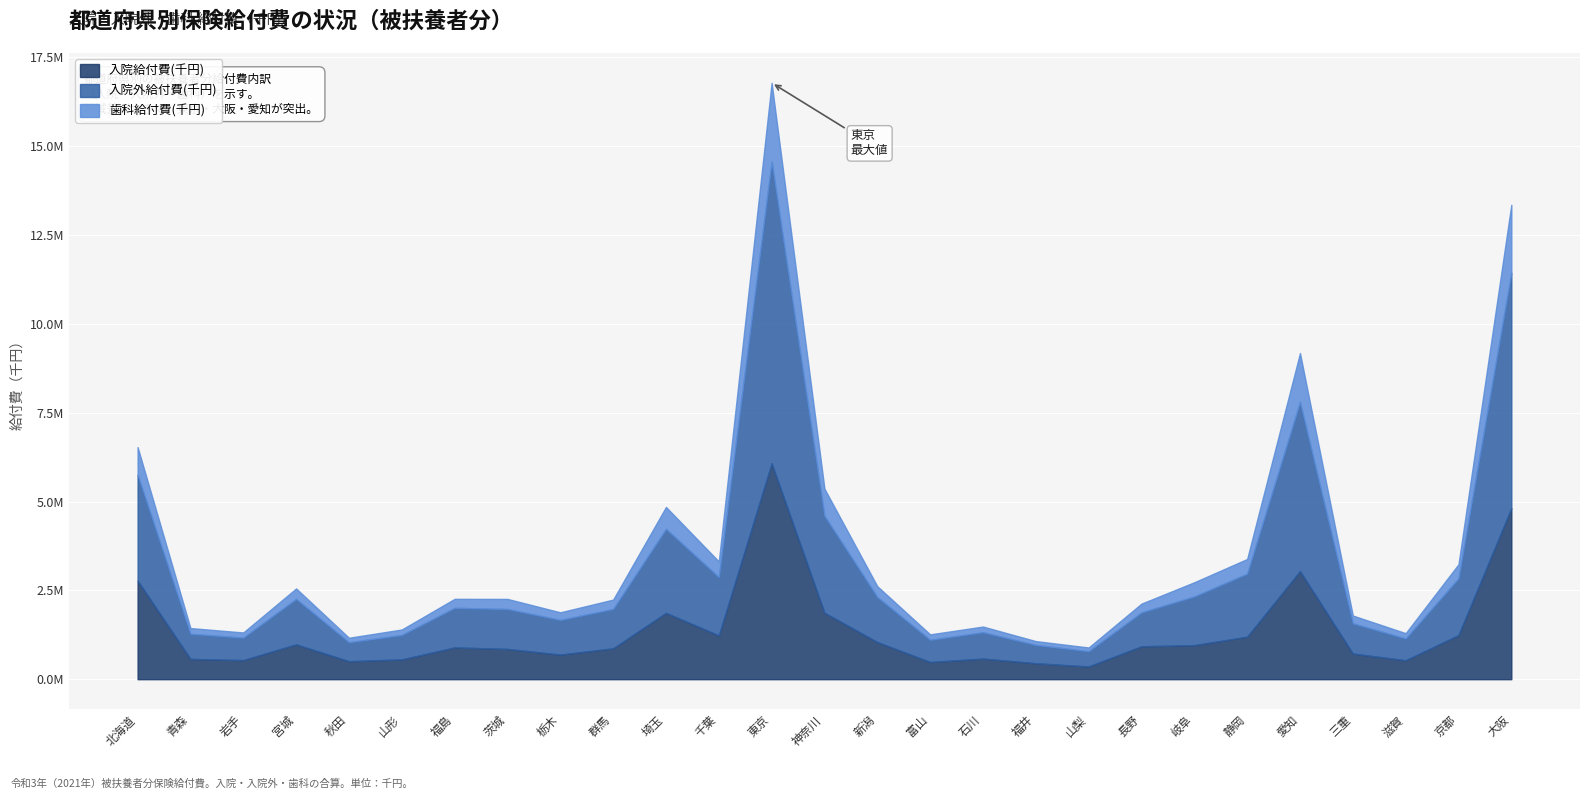

Is it true that 入院給付費(千円) equals 857558.5 at 富山?

False